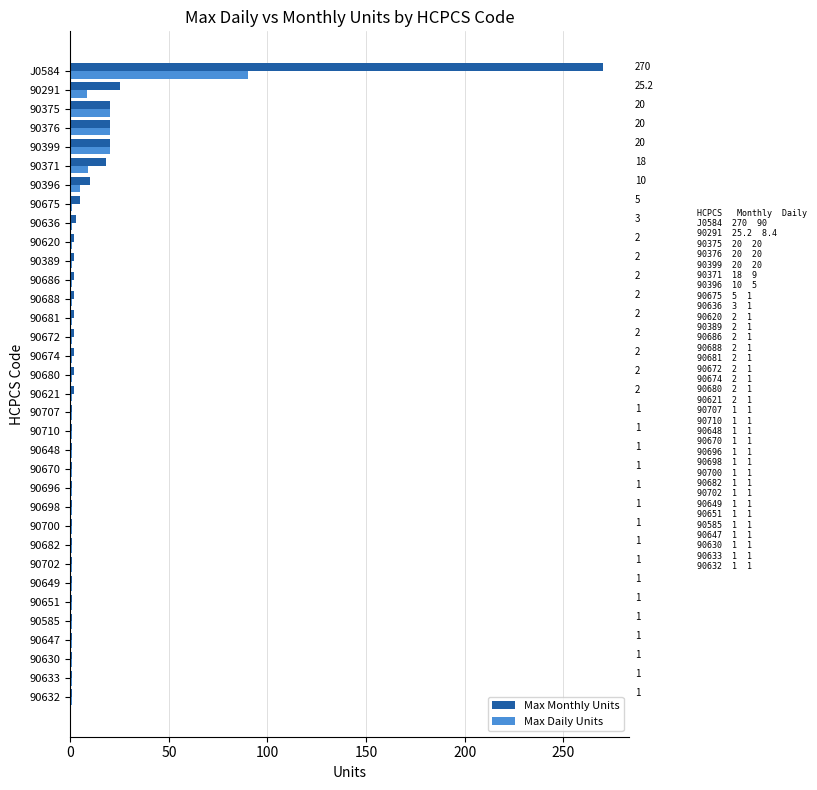

What is the sum of the Max Daily Units values at 90632 and 90621?

2.0